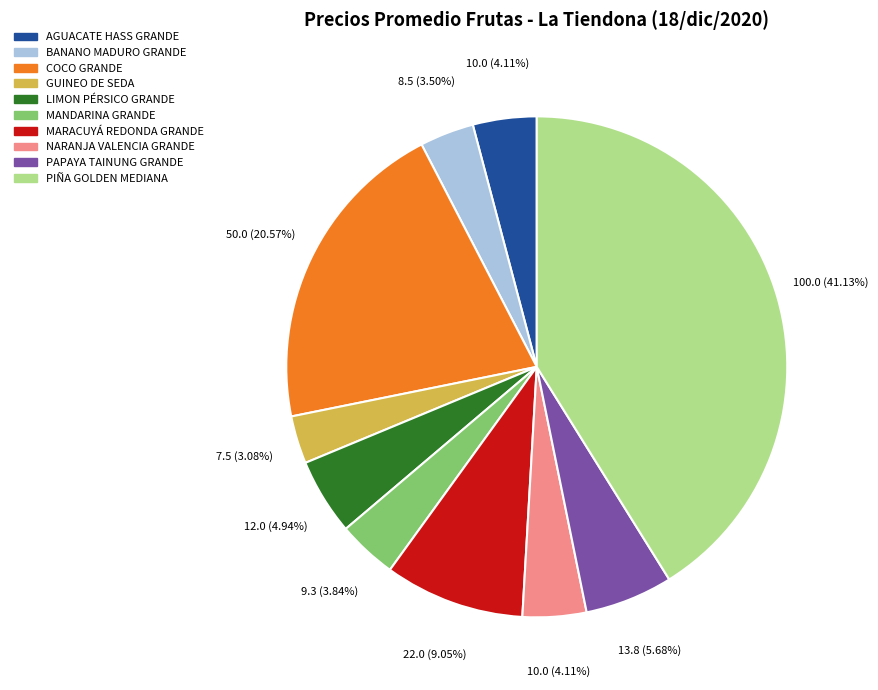

Which category has the biggest portion of the pie?

PIÑA GOLDEN MEDIANA